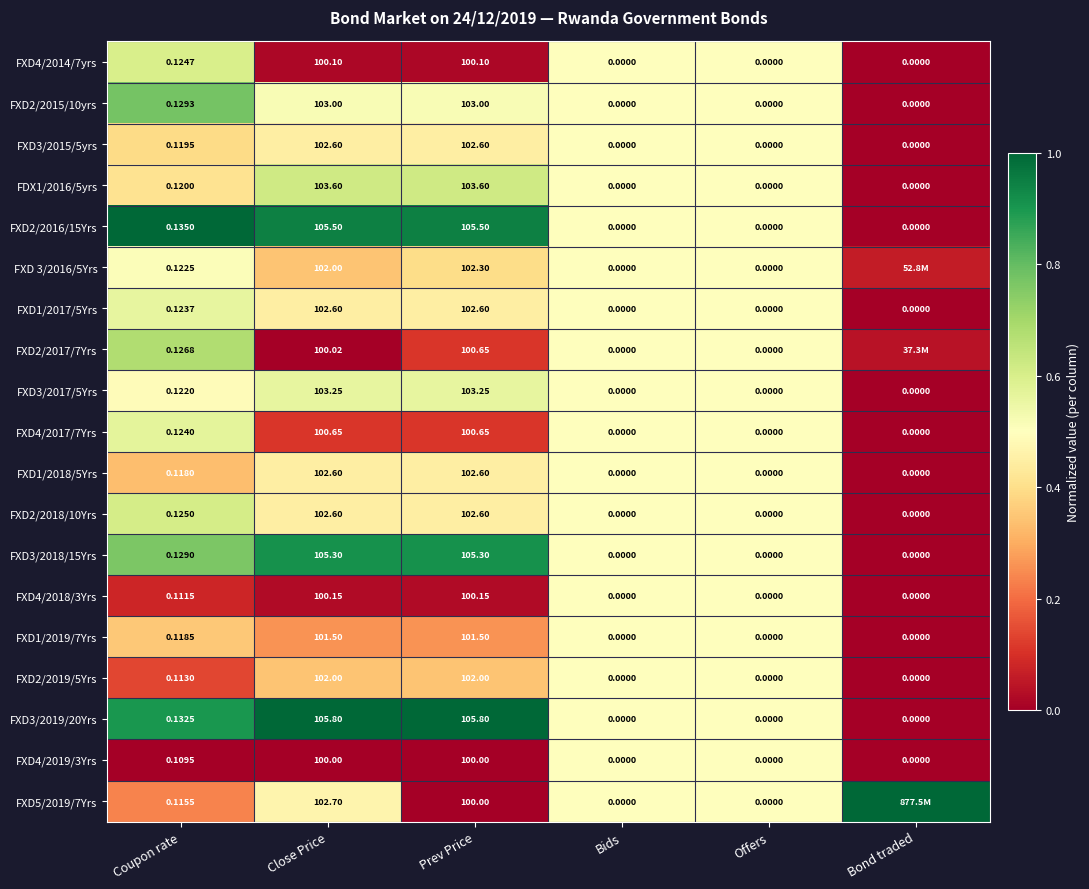

Is the value of FXD2/2018/10Yrs at Offers greater than the value of FXD3/2015/5yrs at Prev Price?

No